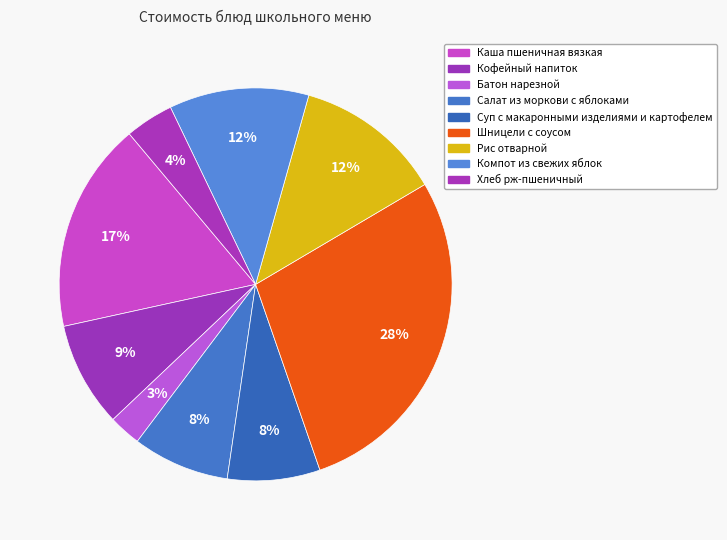

How many segments does this pie chart have?

9